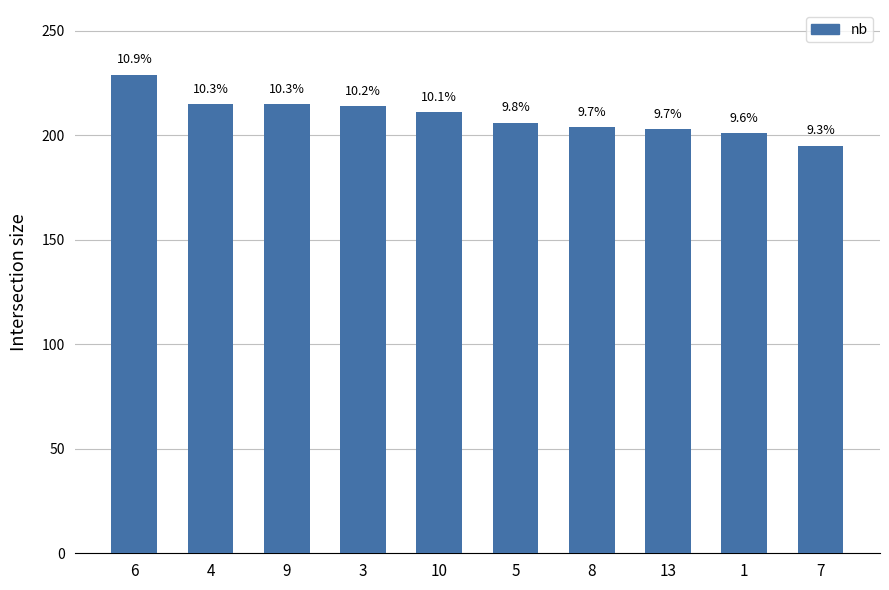

Rank the categories by value from highest to lowest.

6, 4, 9, 3, 10, 5, 8, 13, 1, 7